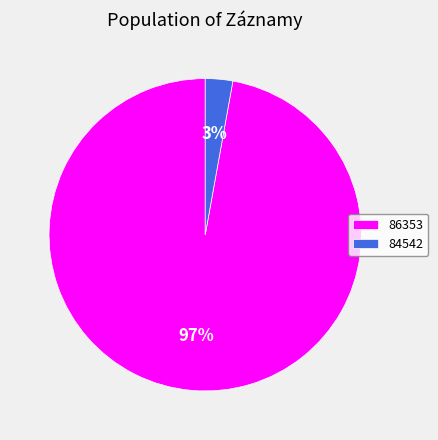

Is there any slice that represents more than half of the pie?

Yes